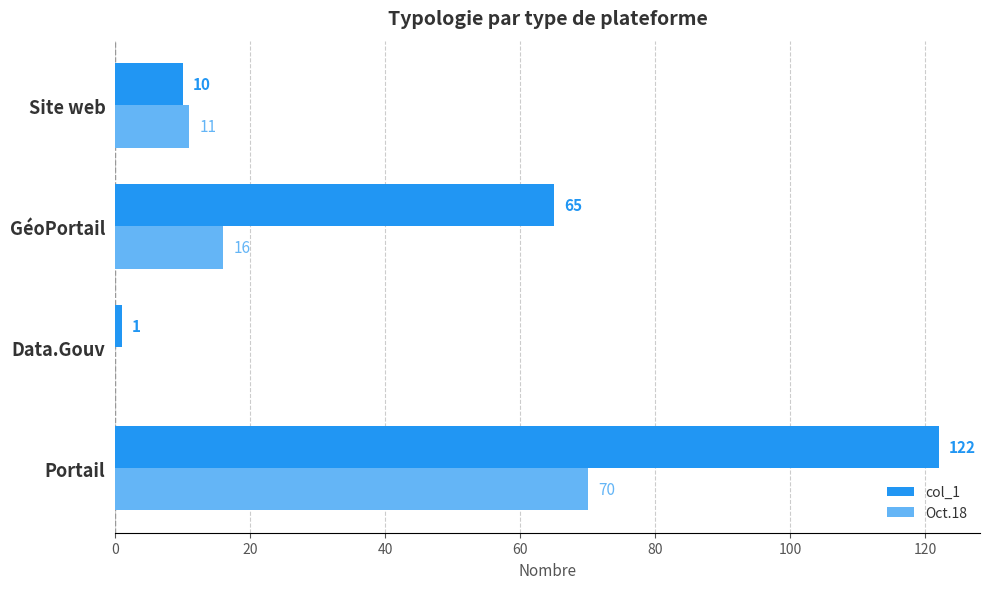

Which series has the largest total across all categories?

col_1